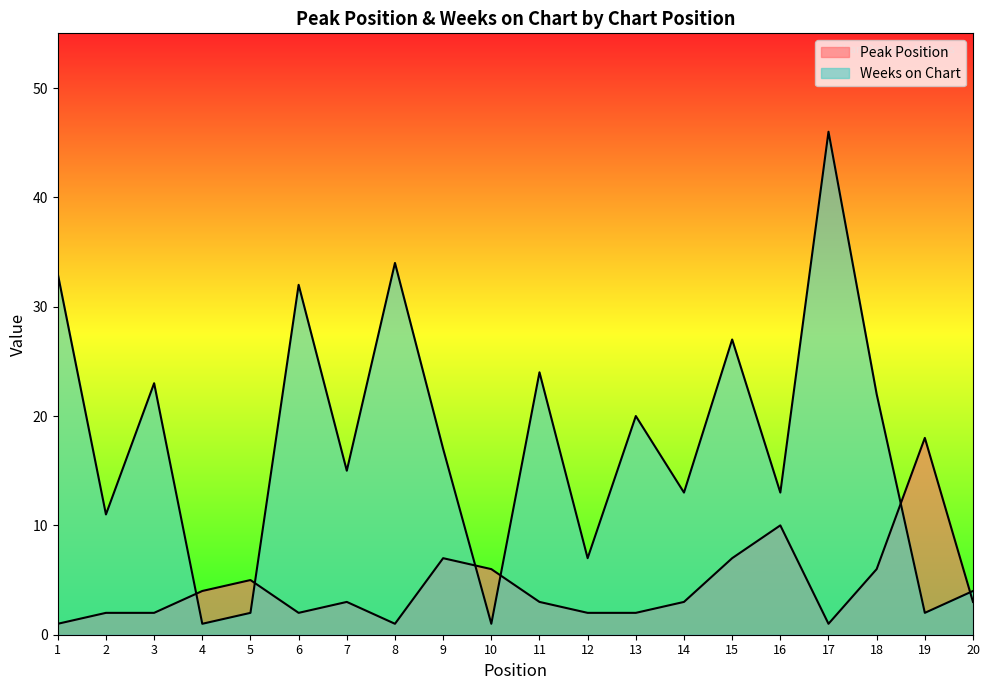

The value of Weeks on Chart at 20 is 7. True or false?

False